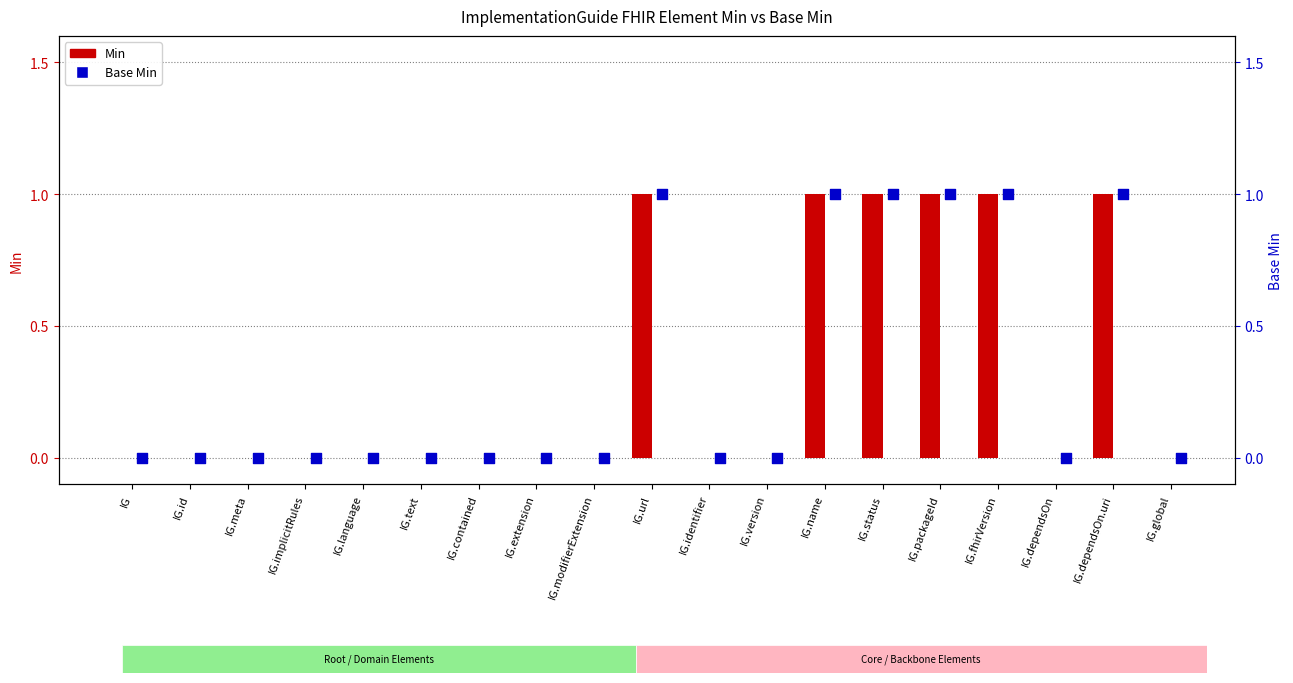

At which category is the sum across all series the highest?

IG.url